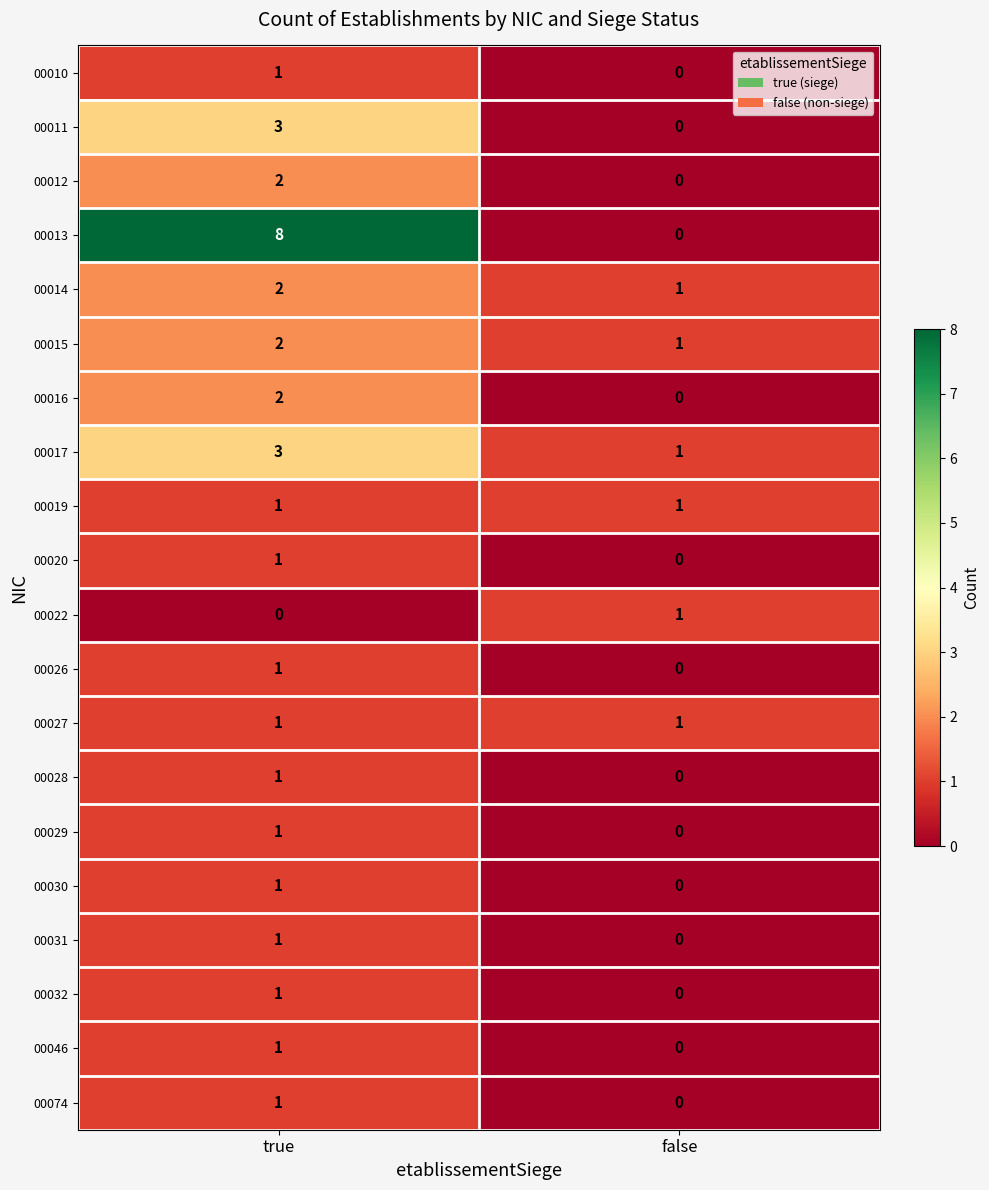

What is the difference between the highest and lowest values at false?

1